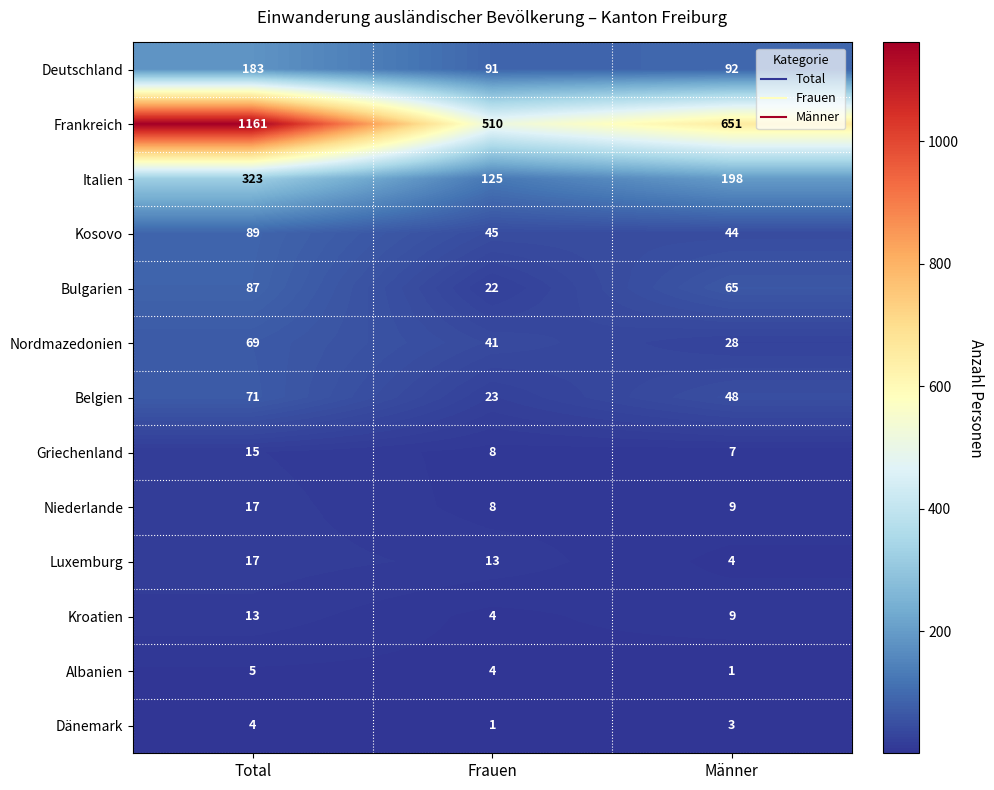

What is the sum of the Deutschland values at Männer and Total?

275